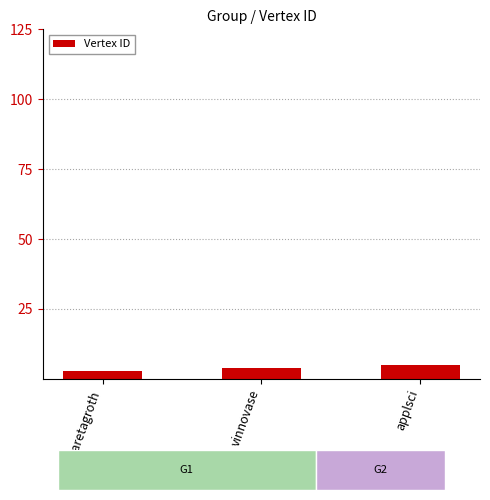

What is the change in value from margaretagroth to vinnovase?

+1